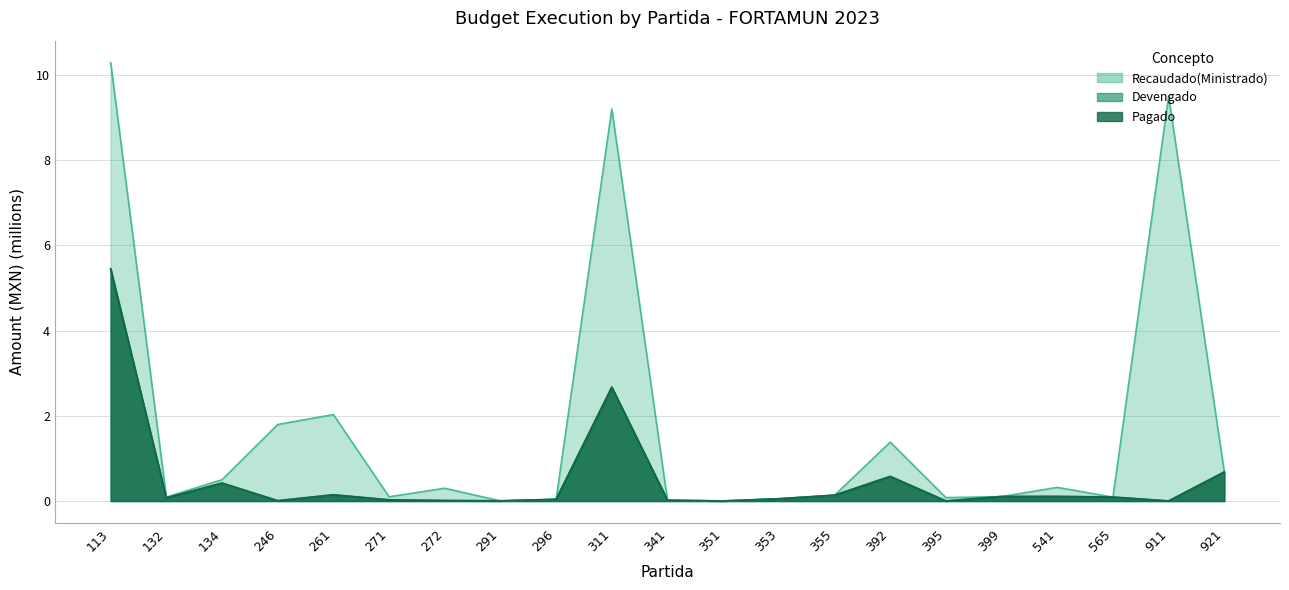

How many lines are shown in the chart?

3